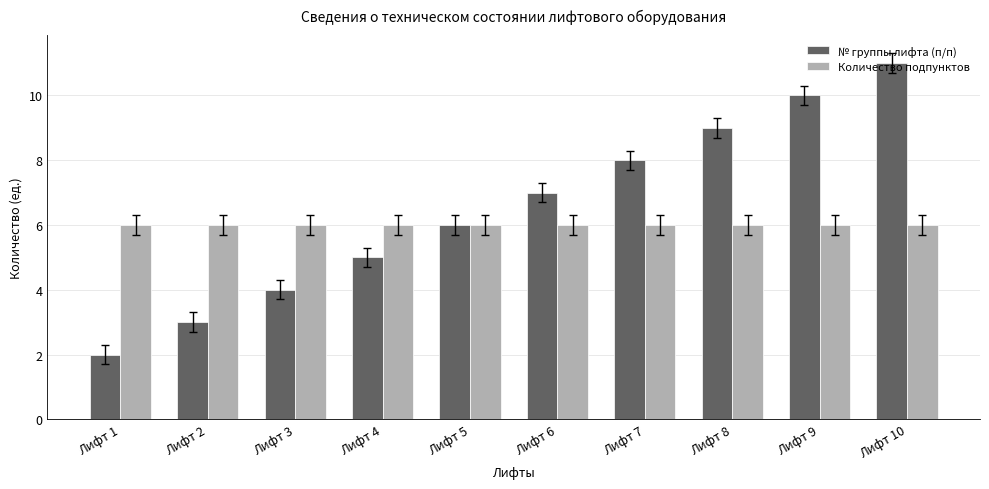

Is the value of Количество подпунктов at Лифт 6 greater than the value of № группы лифта (п/п) at Лифт 4?

Yes